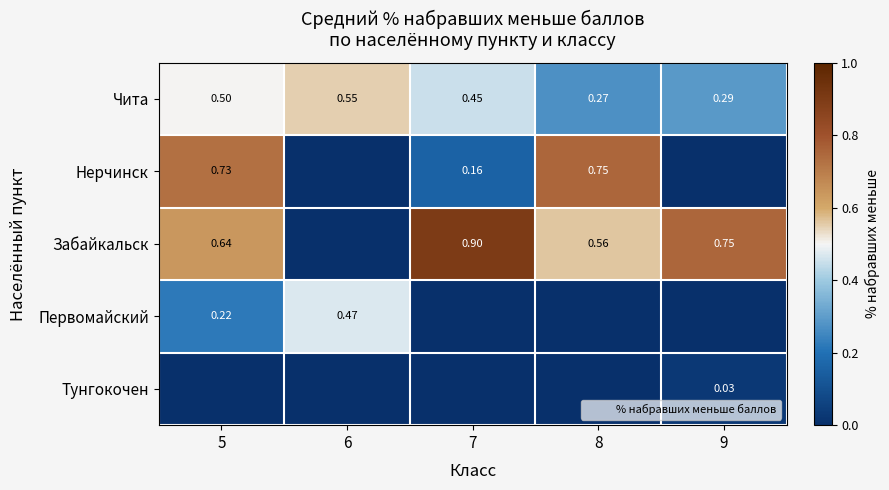

Between 6 and 9, which series saw the biggest shift?

Забайкальск